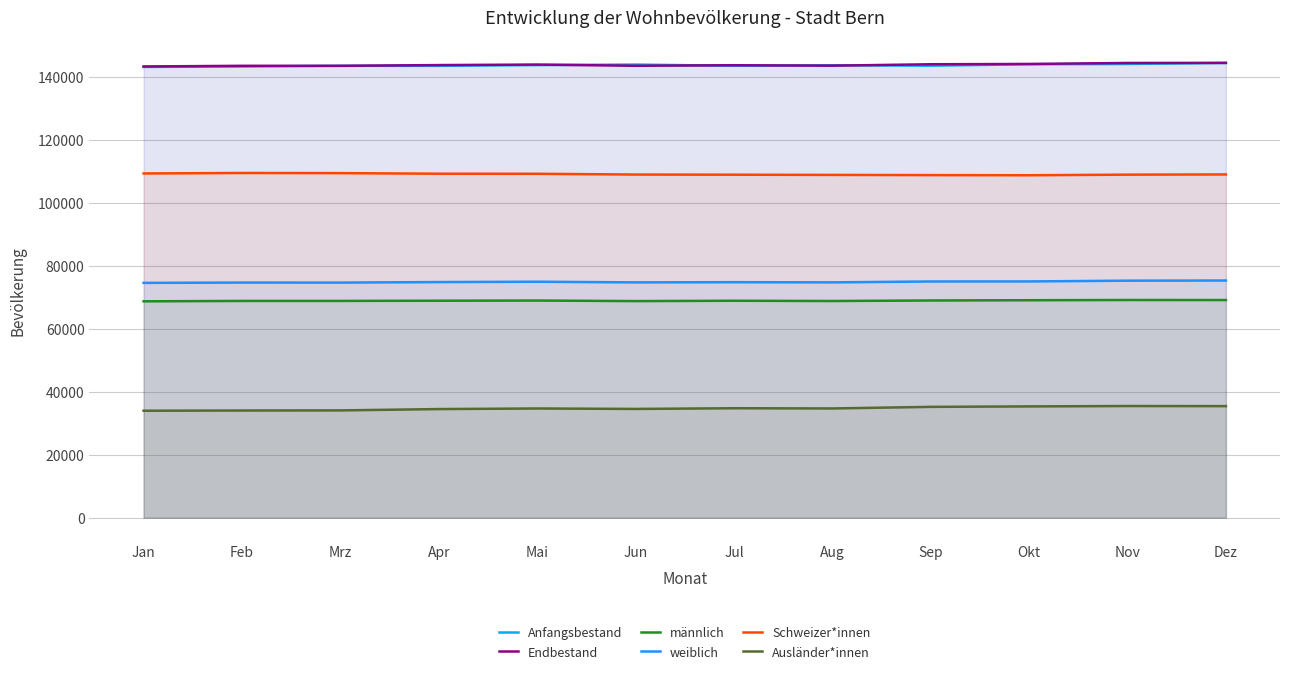

What is the label of the 4th point from the left?

Apr